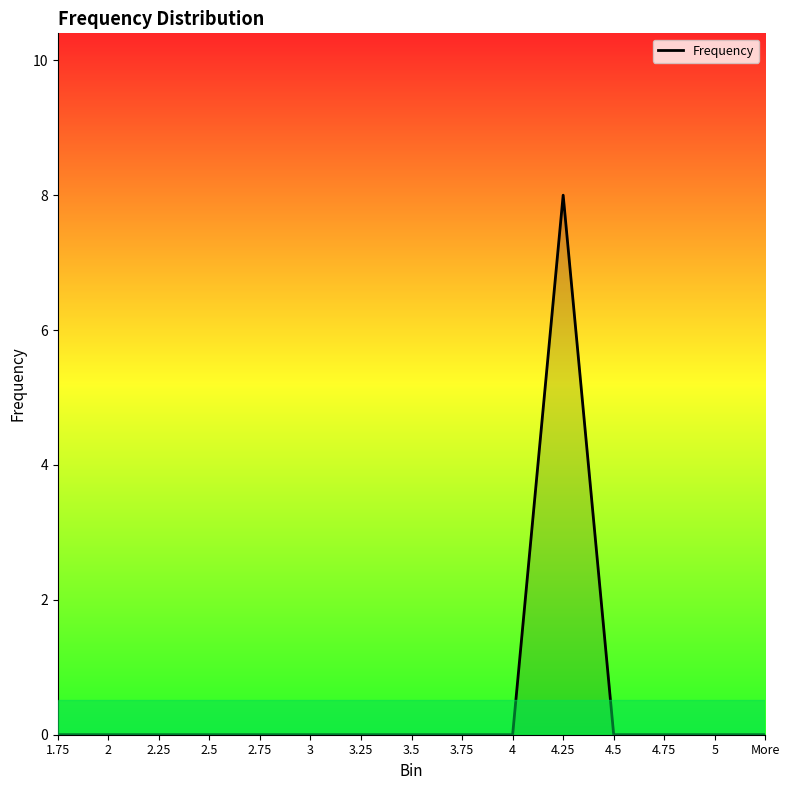

At which category does the chart reach its peak across all series?

4.25